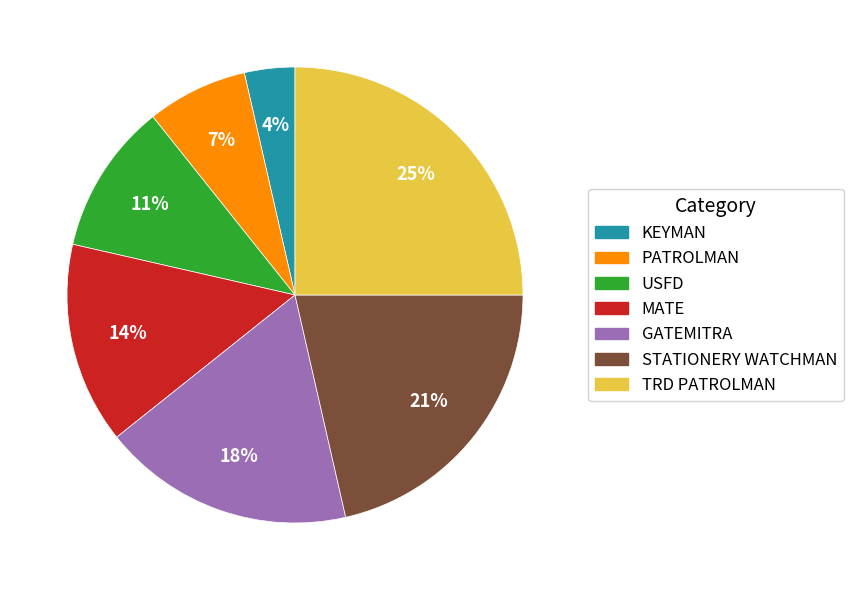

To the nearest percent, what is the difference between the largest and smallest slice percentages?

21%